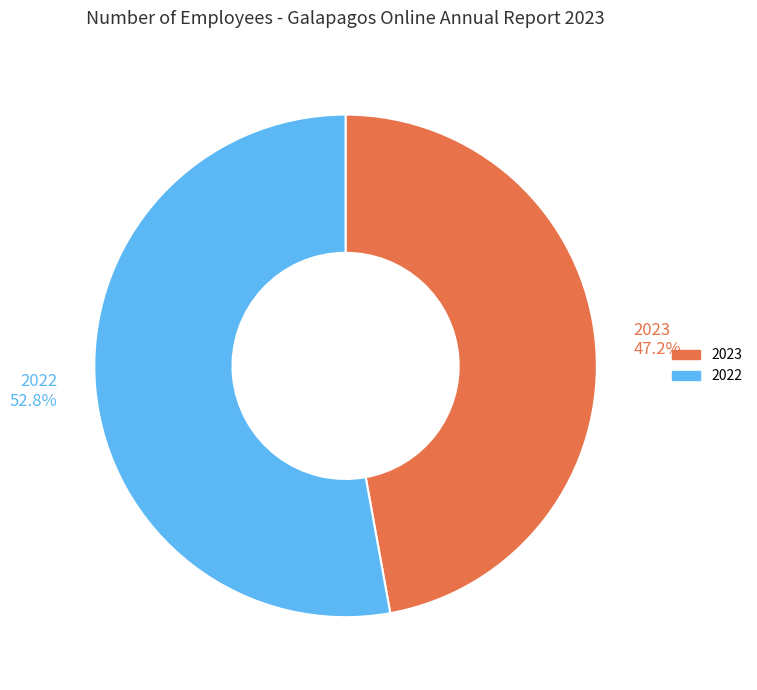

Which category has the smallest portion of the pie?

2023